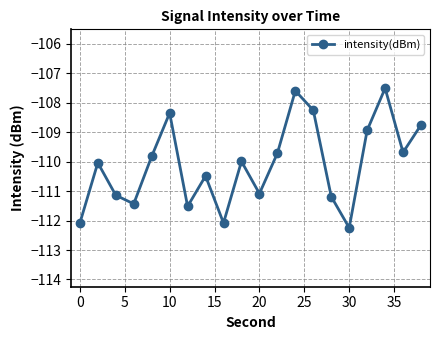

How many data points are less than -109?

14